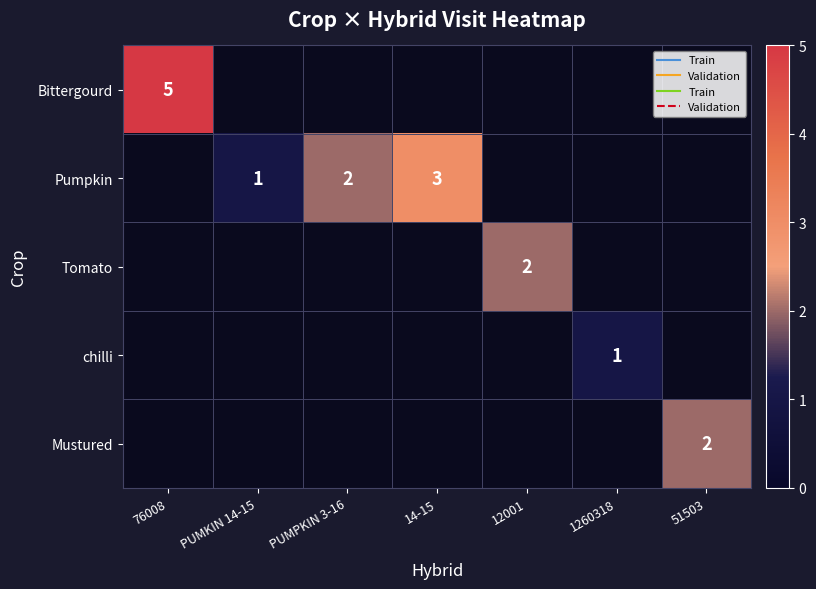

Count the number of categories in the chart.

7